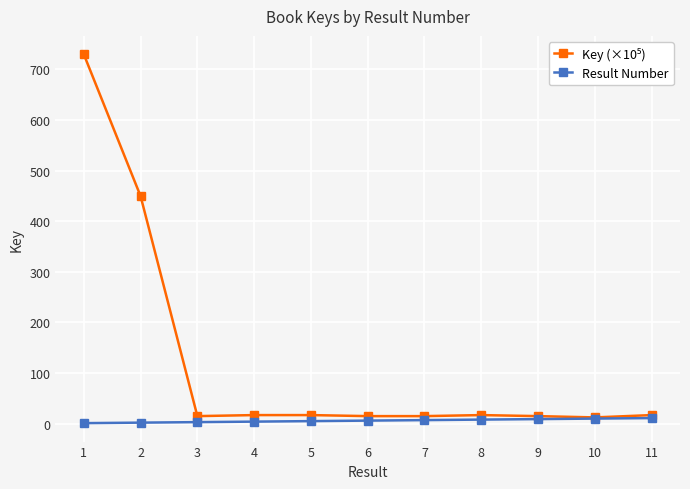

What is the maximum value shown in the chart?

729.6